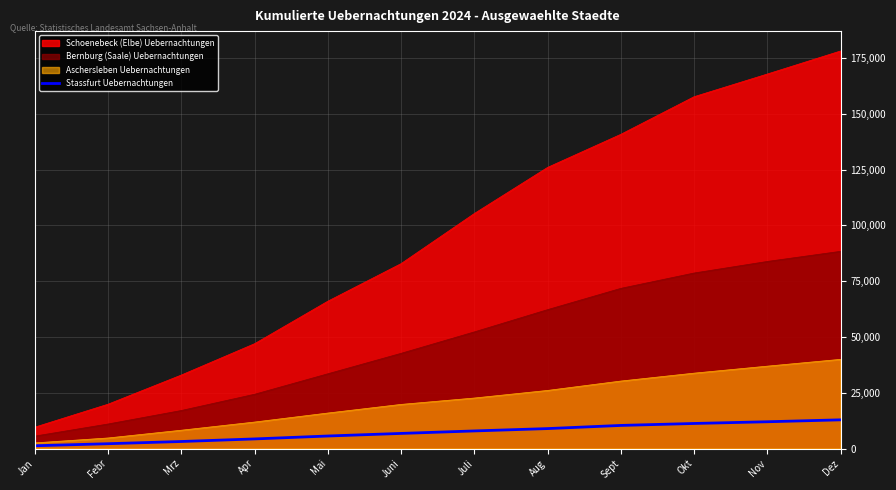

Rank the categories by value from lowest to highest.

Jan, Febr, Mrz, Apr, Mai, Juni, Juli, Aug, Sept, Okt, Nov, Dez